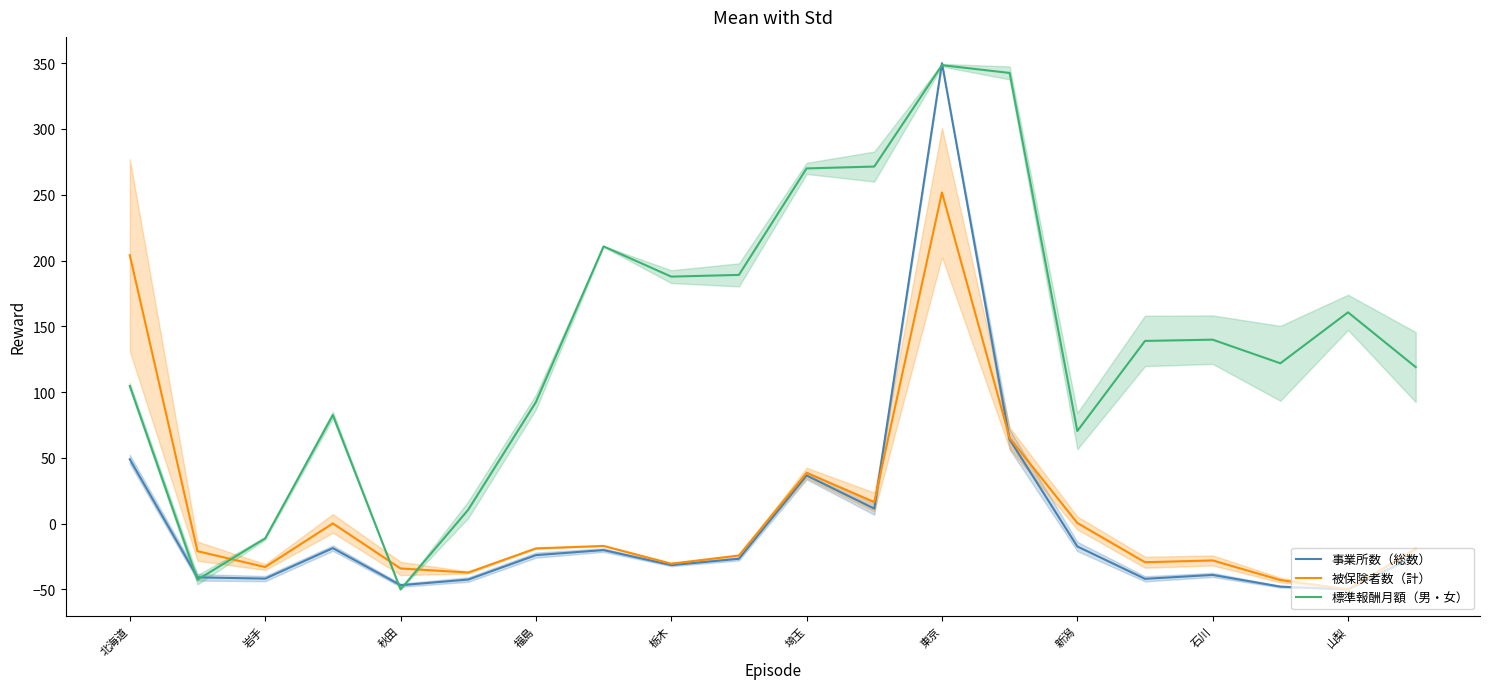

What is the minimum value for 被保険者数（計）?

-50.0